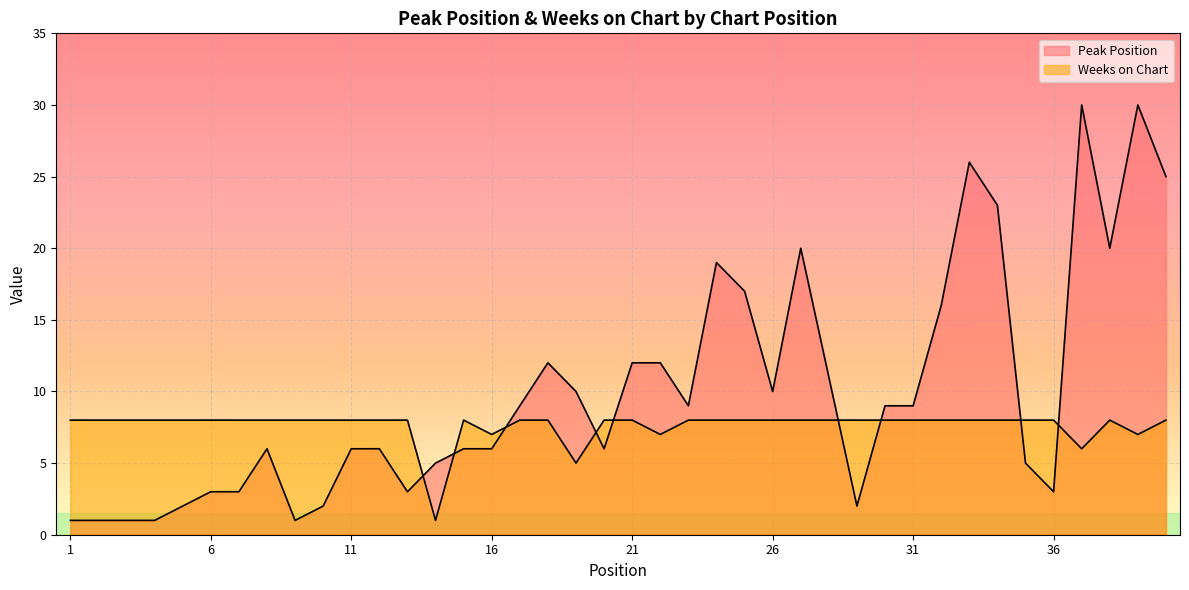

At which label is Weeks on Chart closest to 4?

19